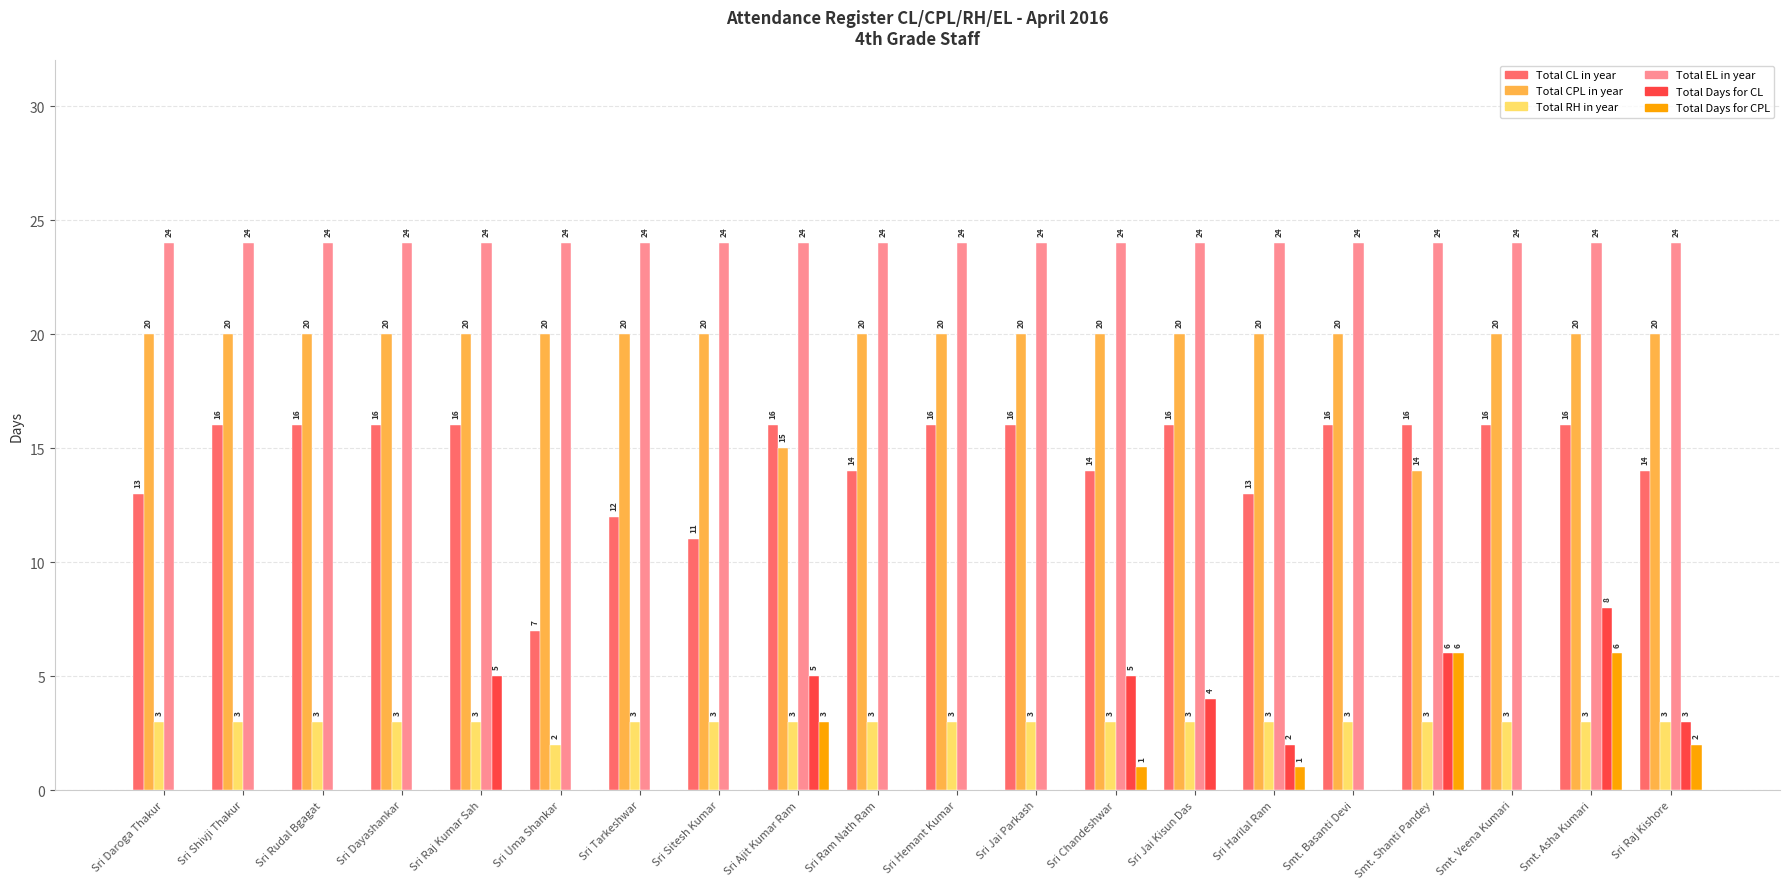

What is the difference between the Total Days for CL values at Sri Tarkeshwar and Sri Raj Kumar Sah?

5